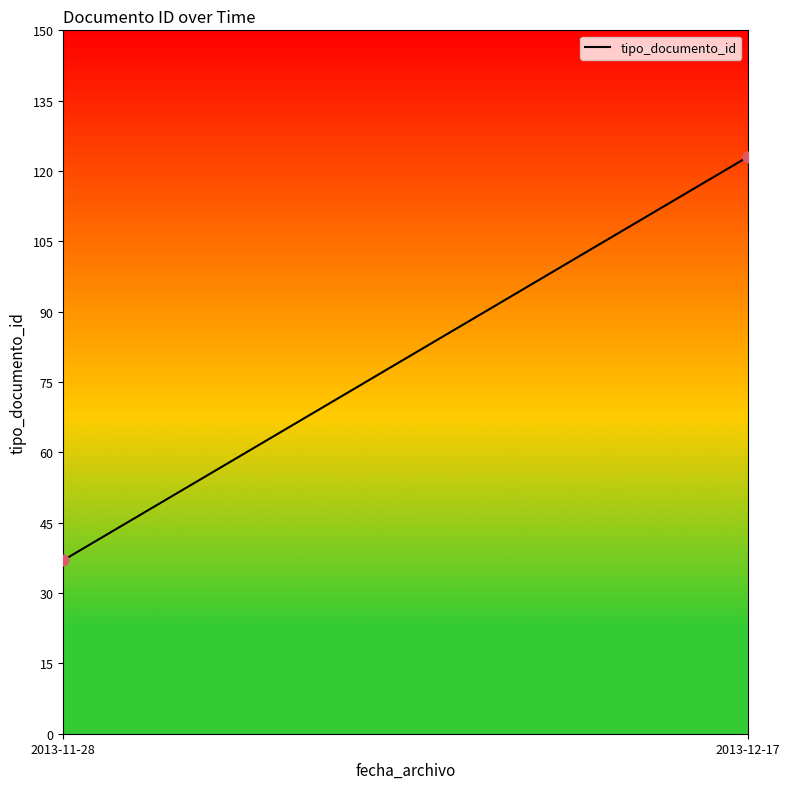

What is the smallest value displayed?

37.0